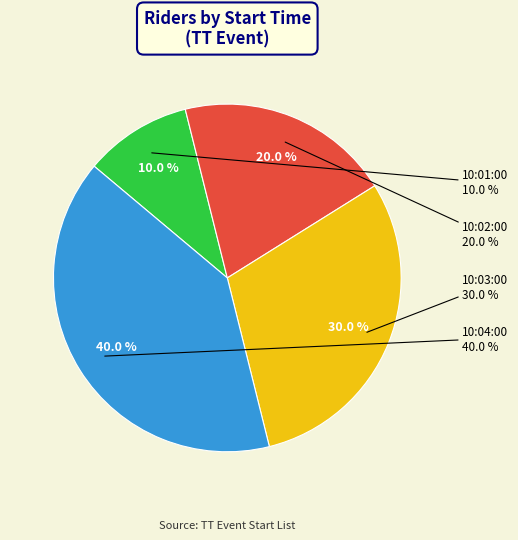

Count the number of slices in the pie.

4